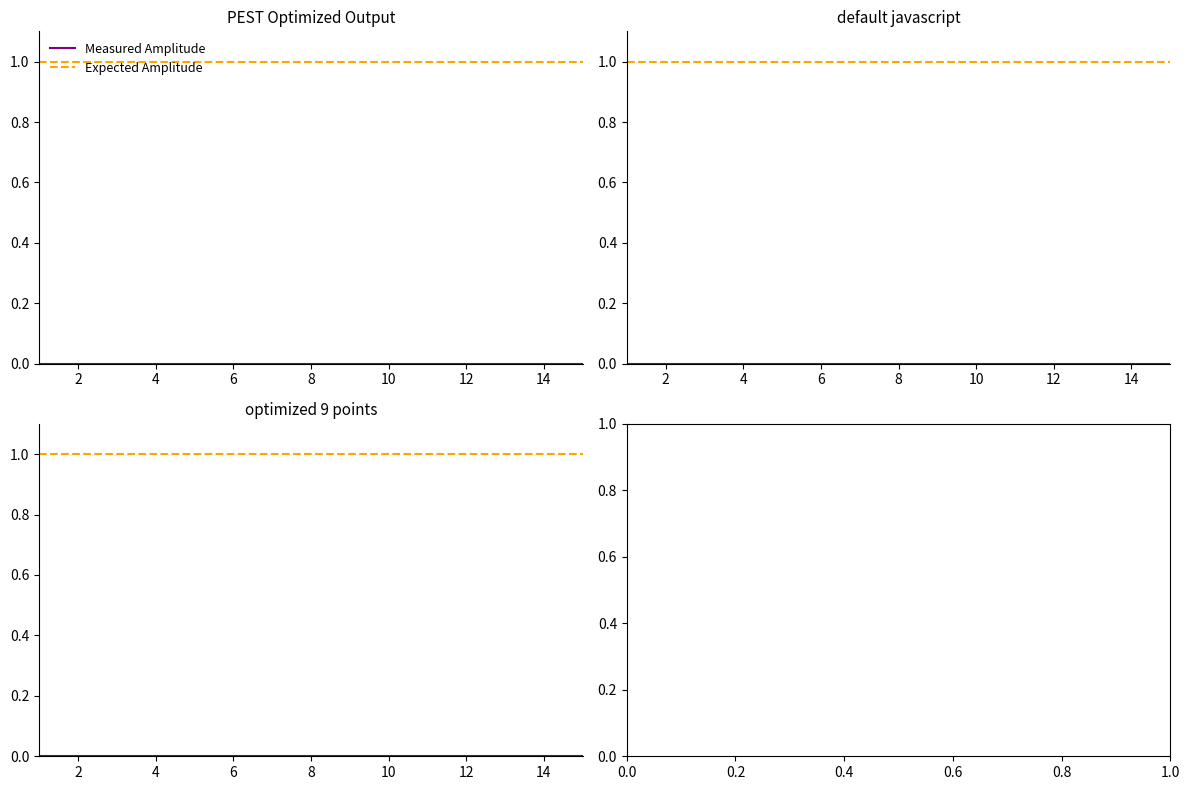

What is the label of the 14th point from the left?

14